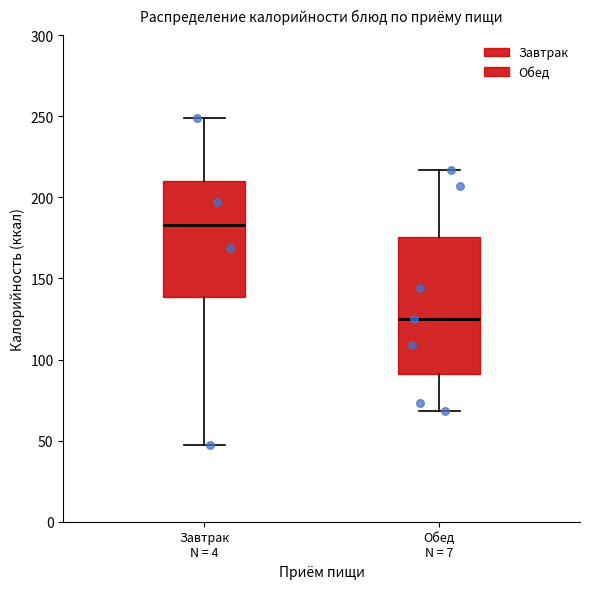

Where does the median line of the box for Завтрак N = 4 sit on the y-axis? The values are not printed on the chart, so give them approximately, as read against the axis.

185